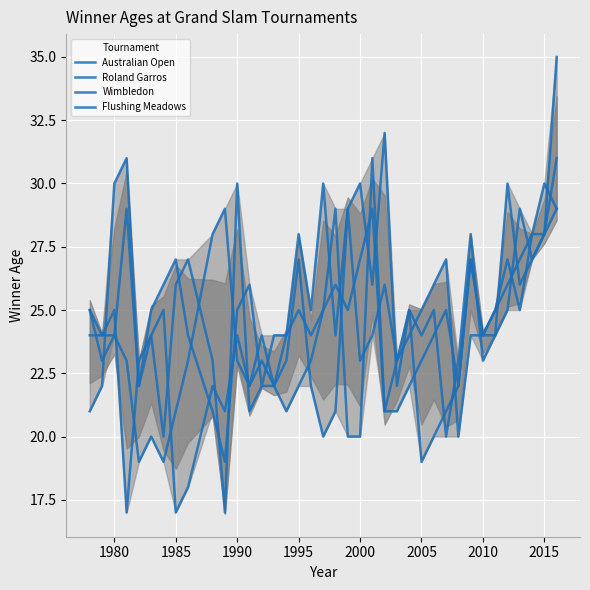

At which label does Australian Open reach its minimum?

1995